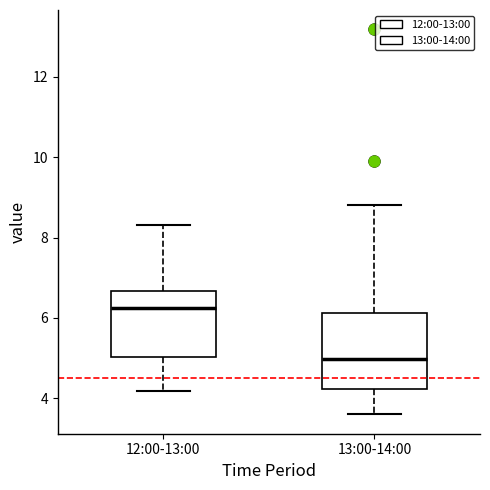

Reading left to right, transcribe this box plot: for each box, give where its median line is, the range the box spans, and where its two whiskers end, as read against the y-axis. The values are not printed on the chart, so give them approximately, as read against the axis.

12:00-13:00: median 6.2, box 5.0 to 6.6, whiskers 4.2 to 8.4
13:00-14:00: median 5.0, box 4.2 to 6.2, whiskers 3.6 to 8.8